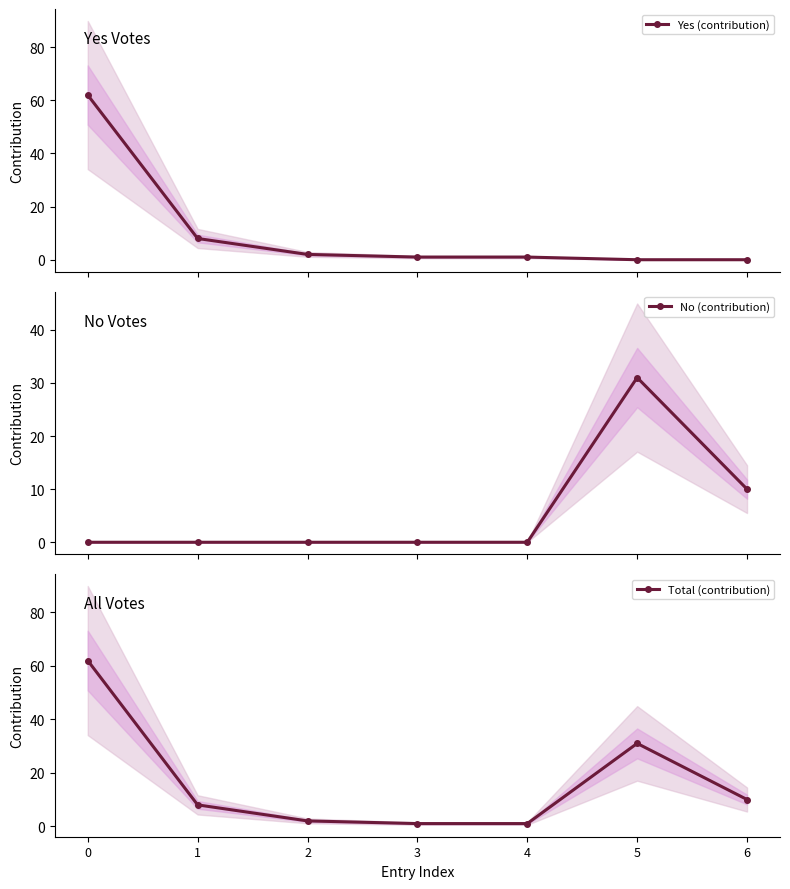

What are all the series names shown in the legend?

Yes (contribution), No (contribution), Total (contribution)